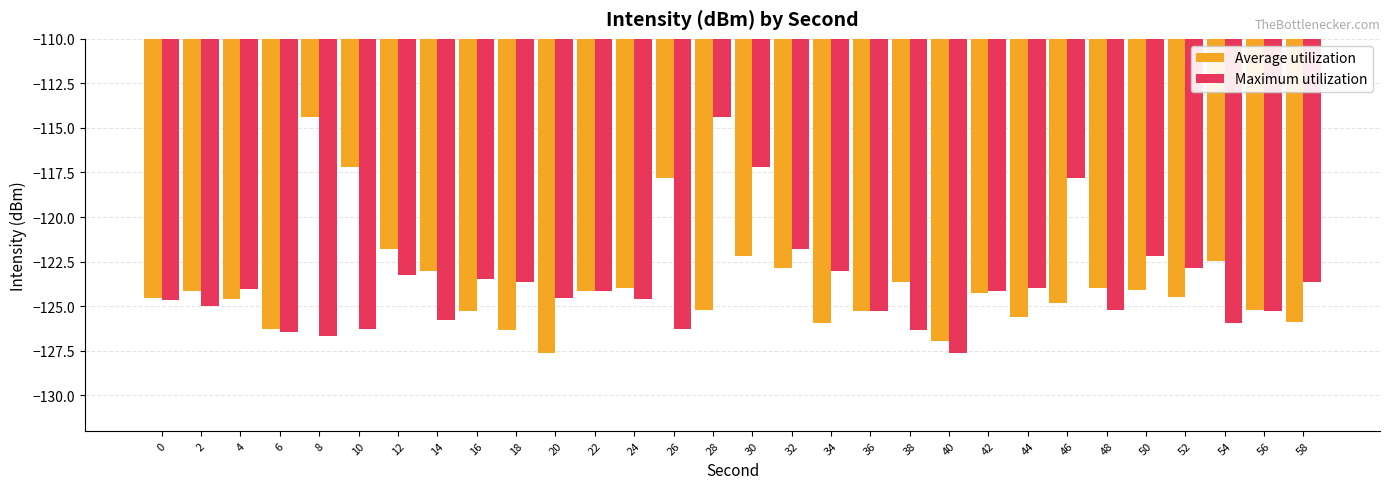

True or false: Average utilization has a value of -124.1 at 50.

True